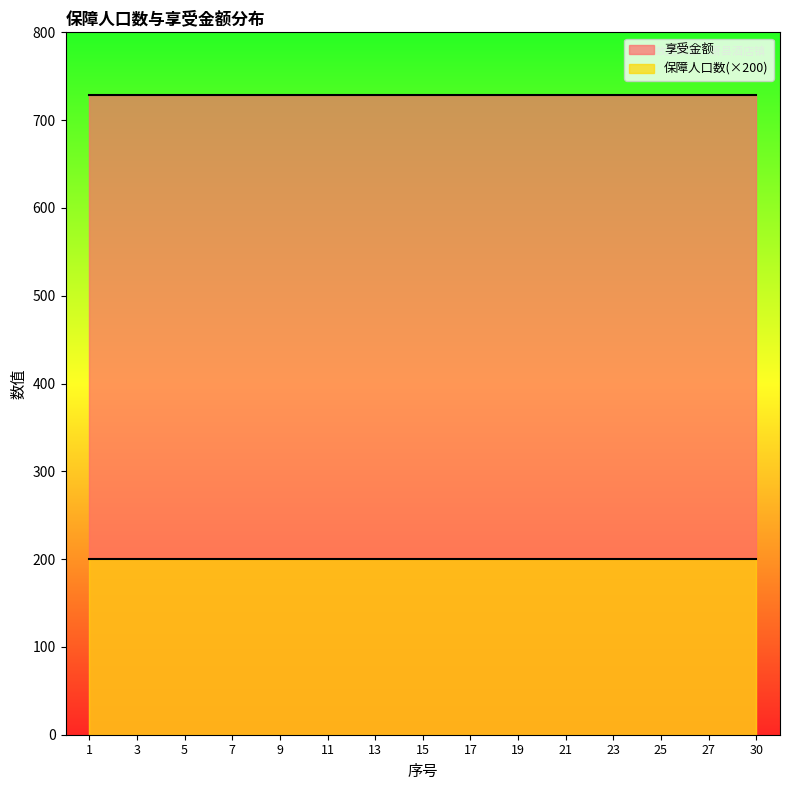

What is the value of the 享受金额 point at the 15th from the left?

729